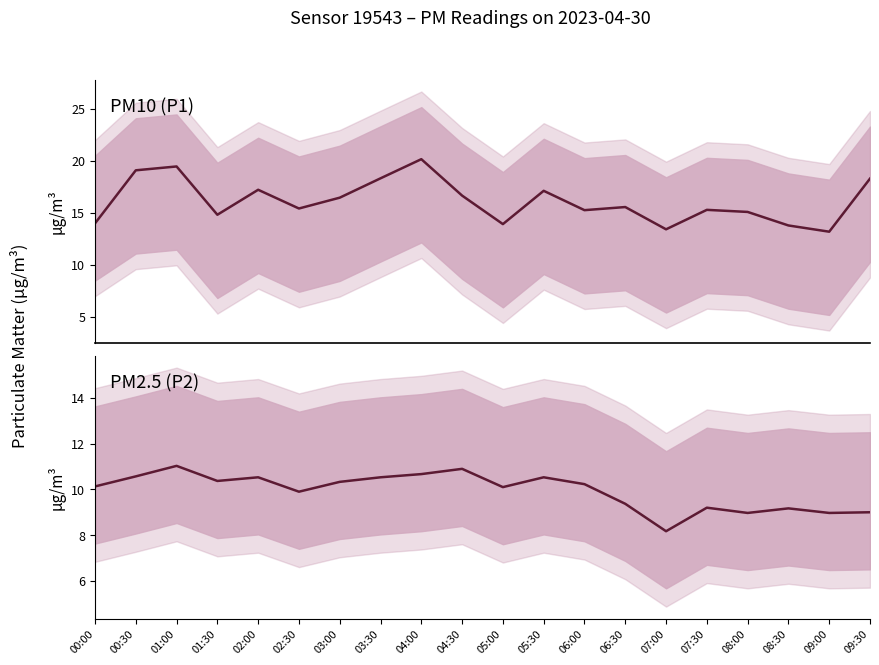

What is the label of the 2nd point from the right?

09:00